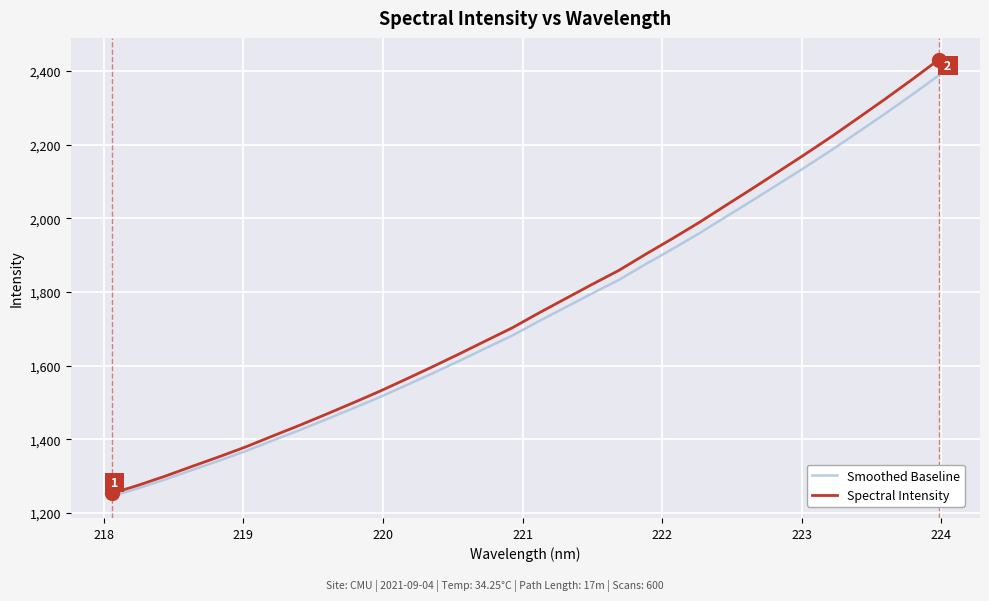

Which series has the largest range (max minus min)?

Spectral Intensity